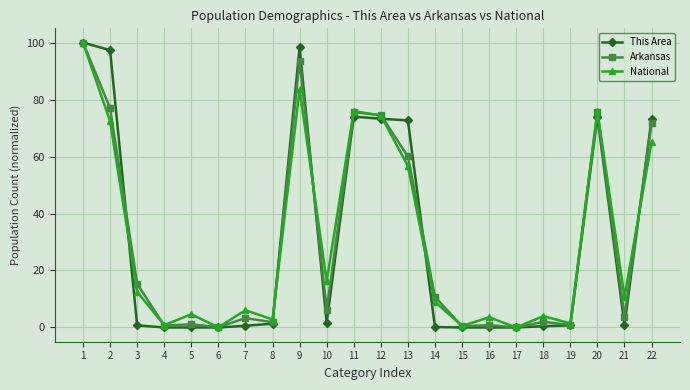

At 9, list the series in order from largest to smallest.

This Area, Arkansas, National